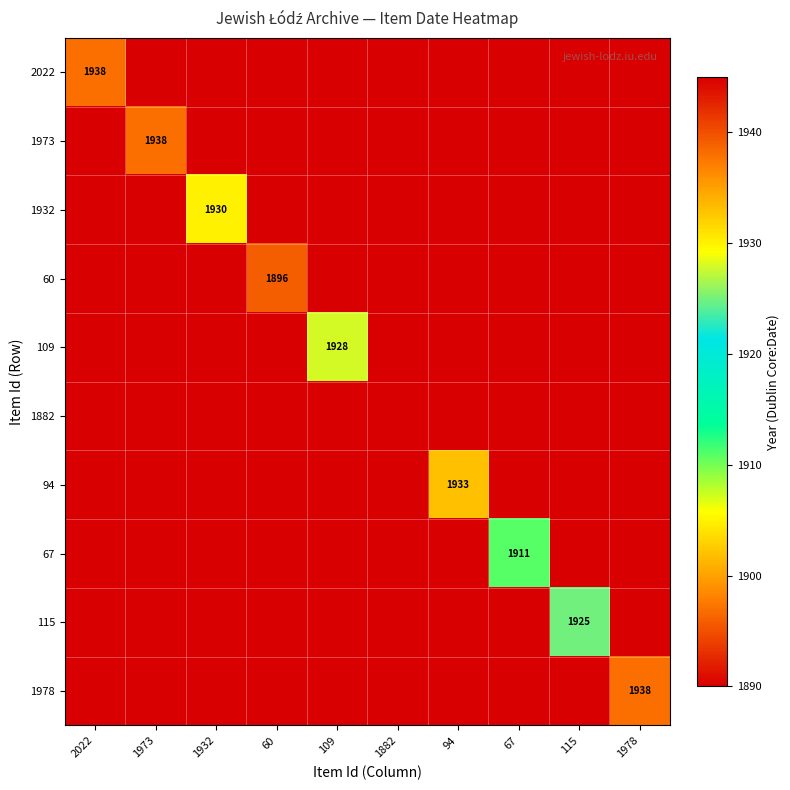

True or false: 1932 has a value of 1930 at 1932.

True